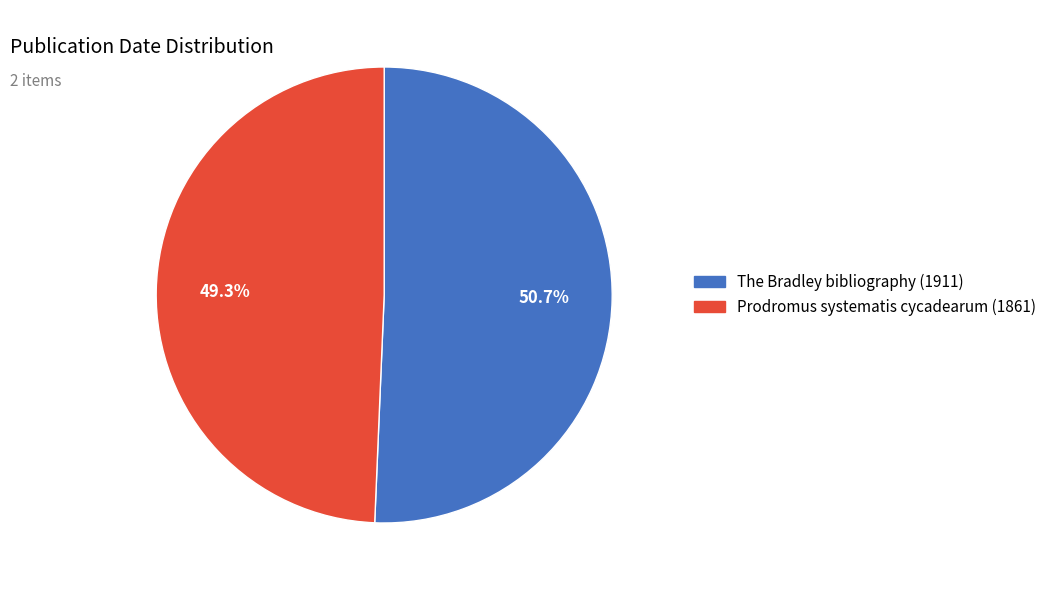

Rank the categories by value from lowest to highest.

Prodromus systematis cycadearum (1861), The Bradley bibliography (1911)